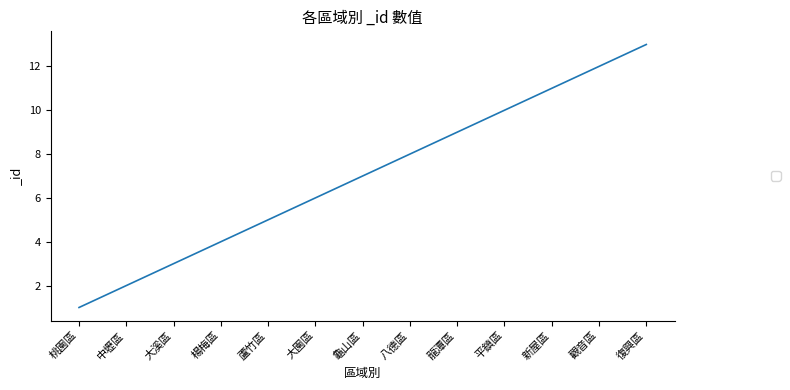

Between 大園區 and 龜山區, which is larger?

龜山區